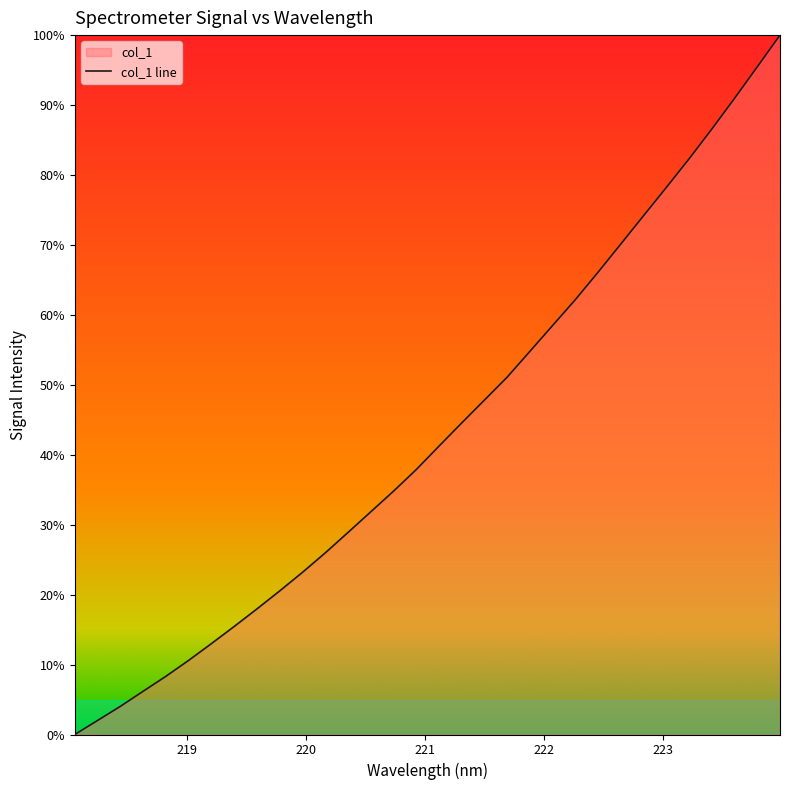

What is the maximum value shown in the chart?

100.0